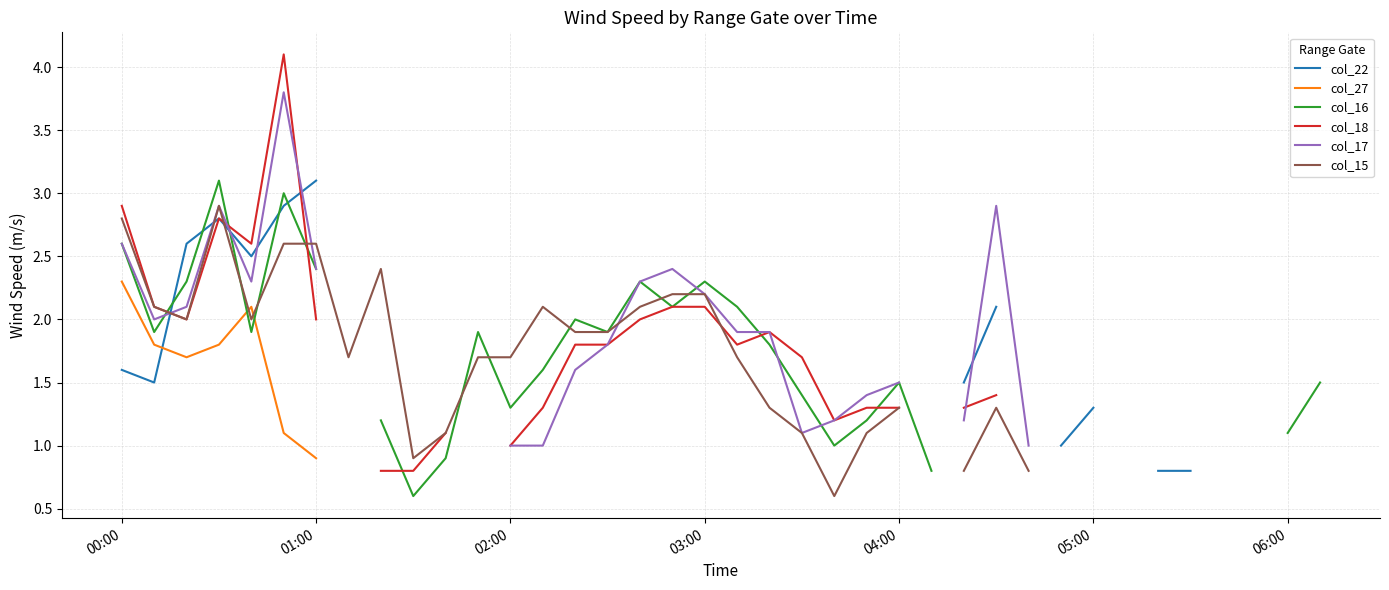

How many lines are shown in the chart?

6